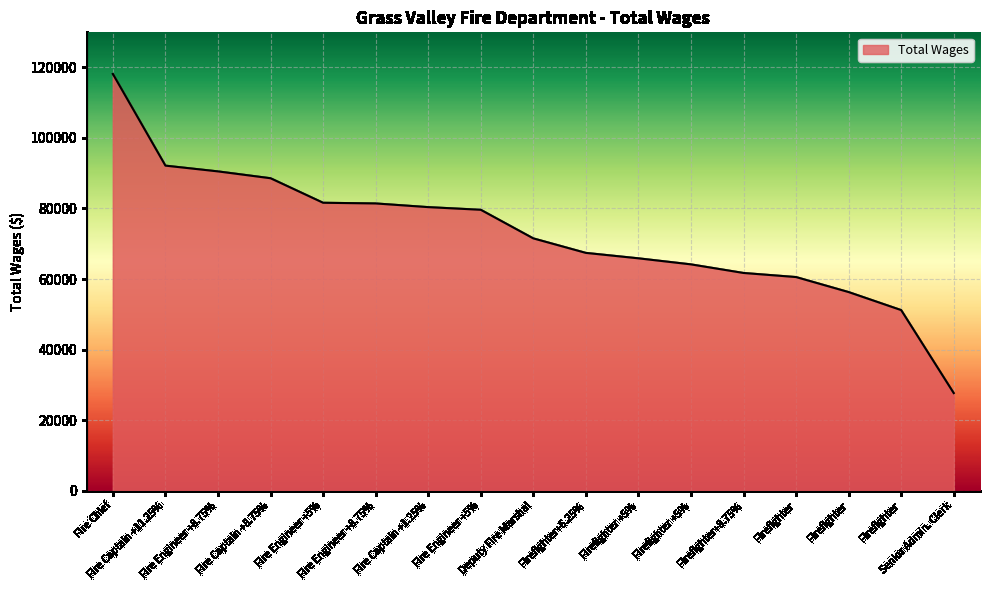

Between Senior Admin. Clerk and Firefighter+6.25%, which is larger?

Firefighter+6.25%